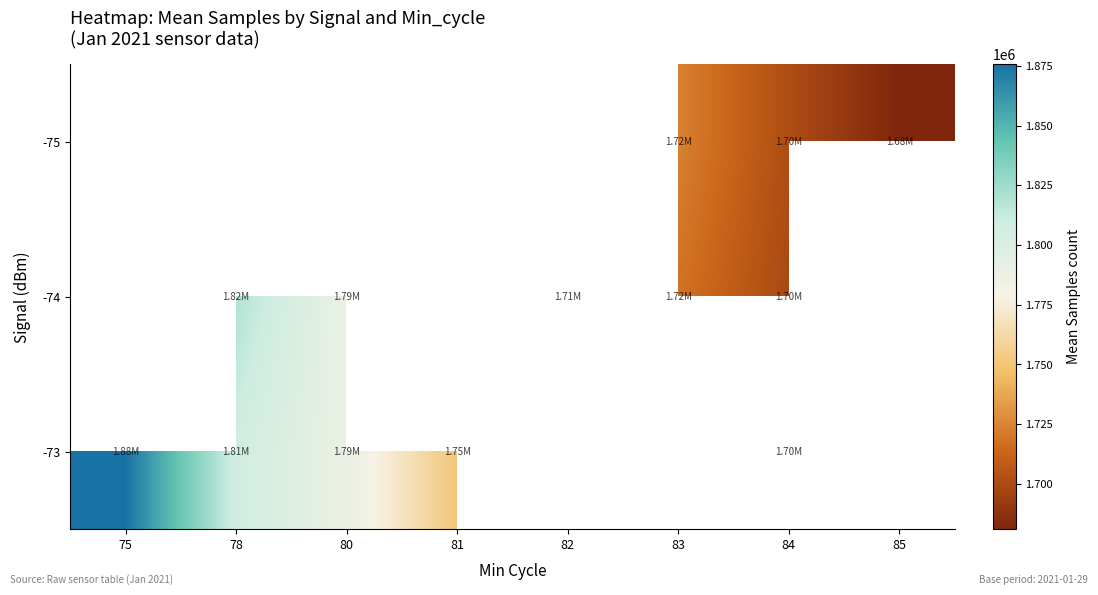

How many -74 values are between 1711655 and 1819970?

4